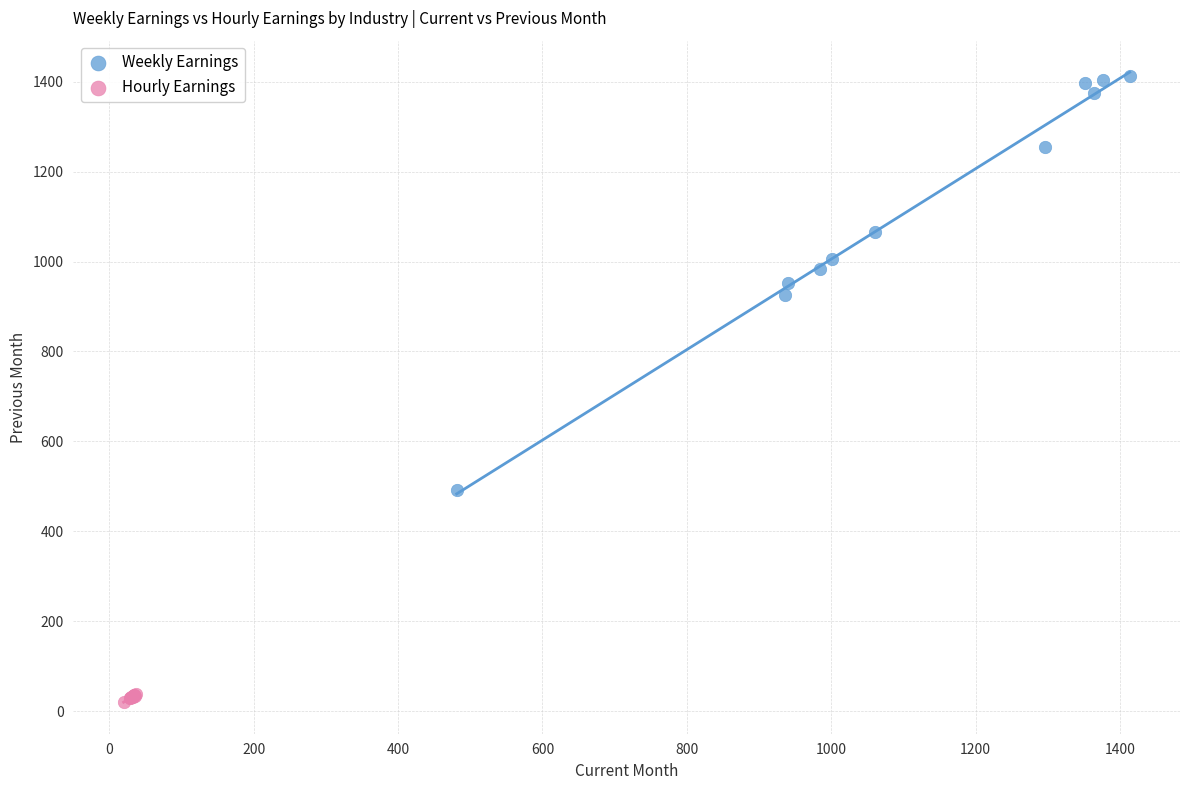

Which series has the largest Y range (max minus min)?

Weekly Earnings